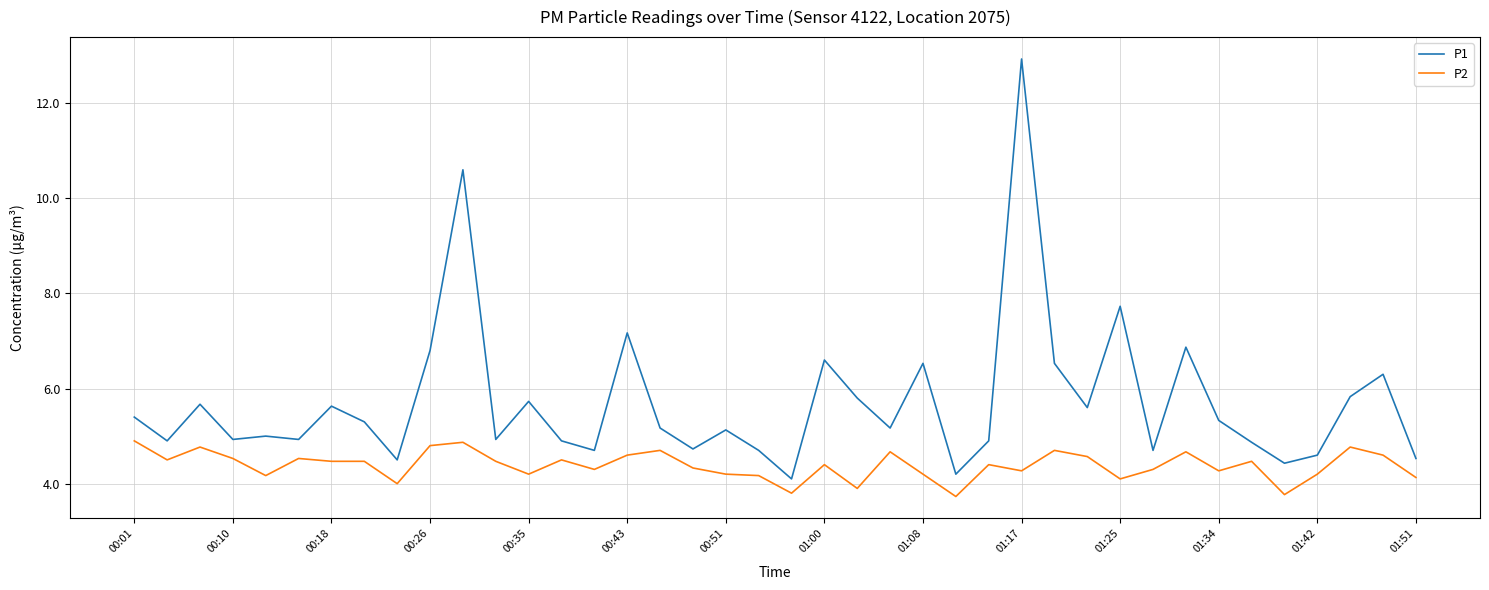

Is this an area chart (filled region under the line)?

No